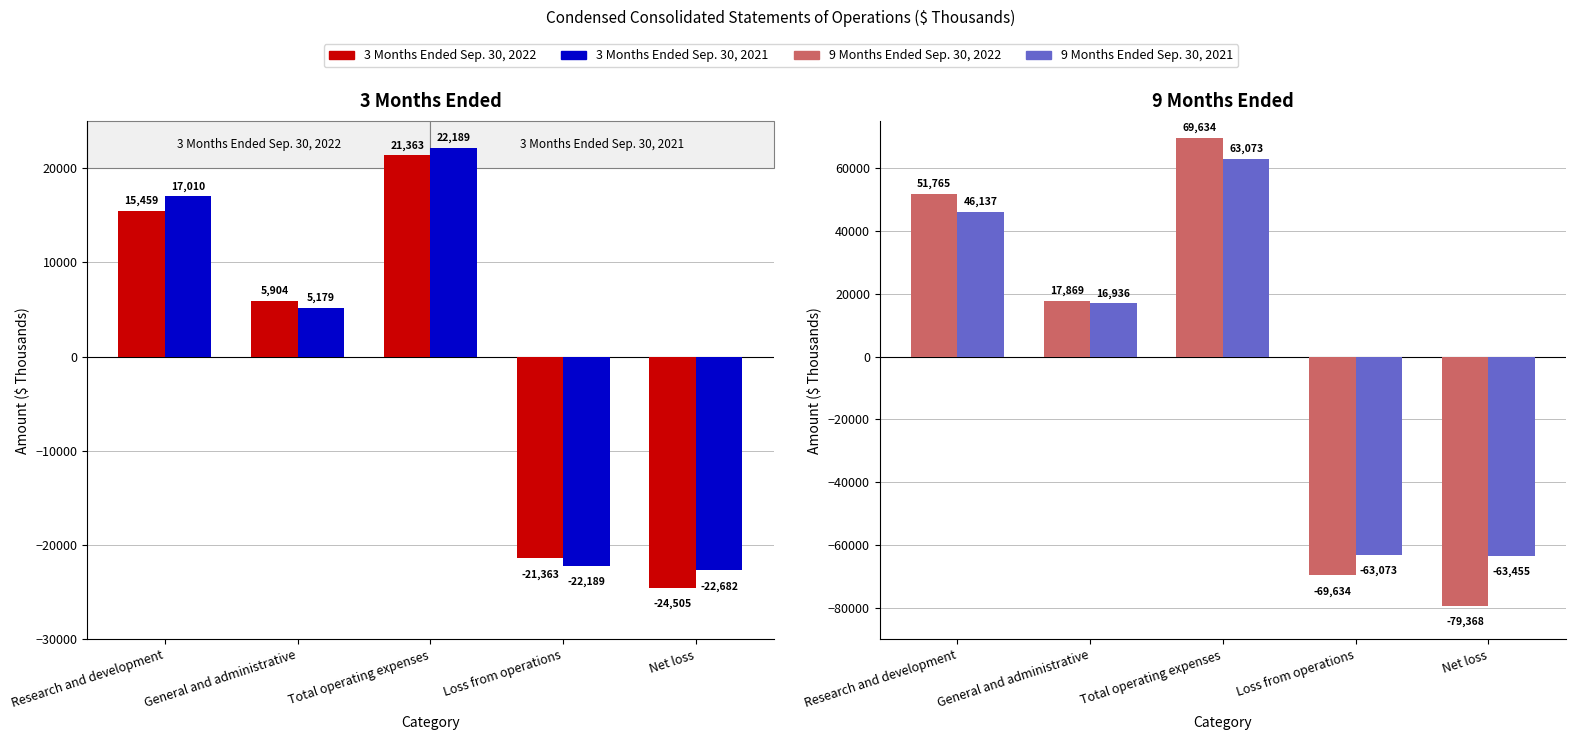

The value of 9 Months Ended Sep. 30, 2021 at Research and development is 46137. True or false?

True